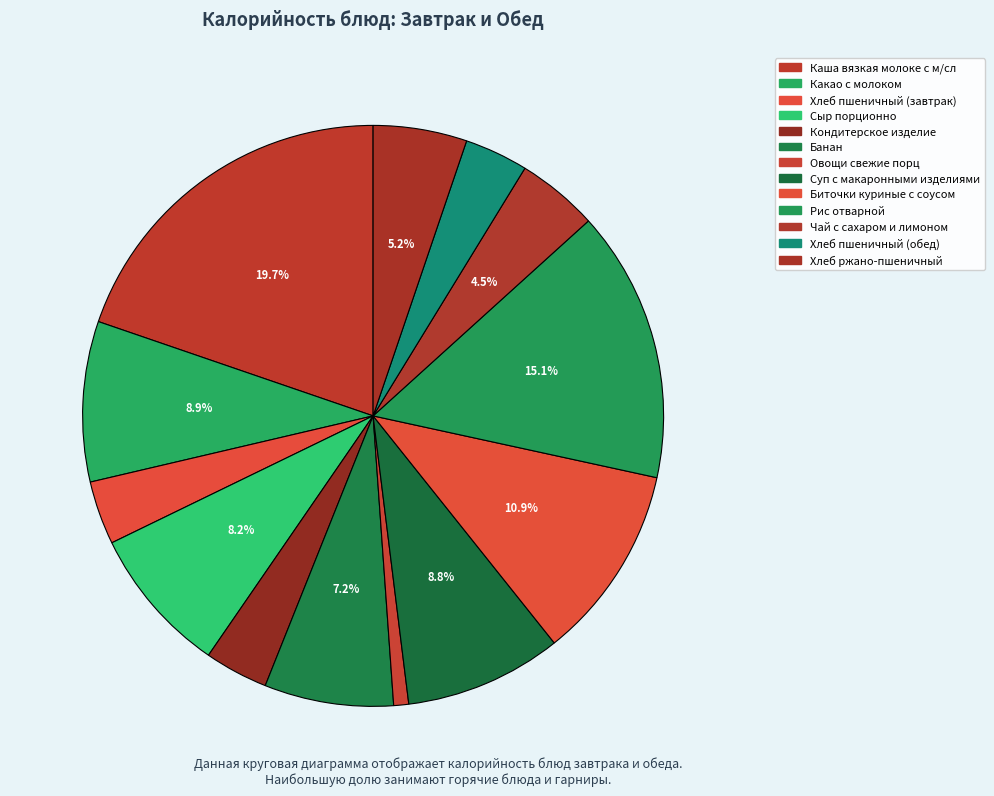

How many slices are in this pie chart?

13